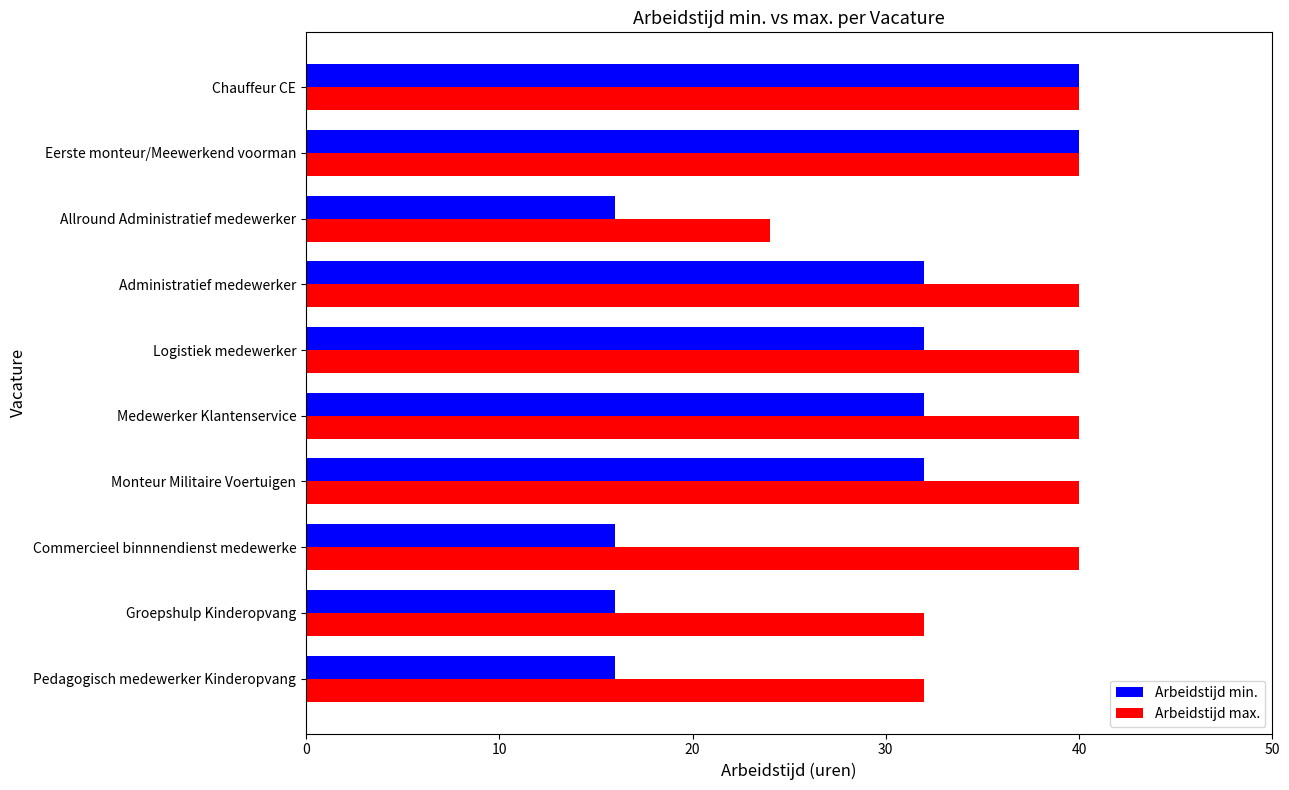

True or false: Arbeidstijd max. has a value of 40 at Administratief medewerker.

True